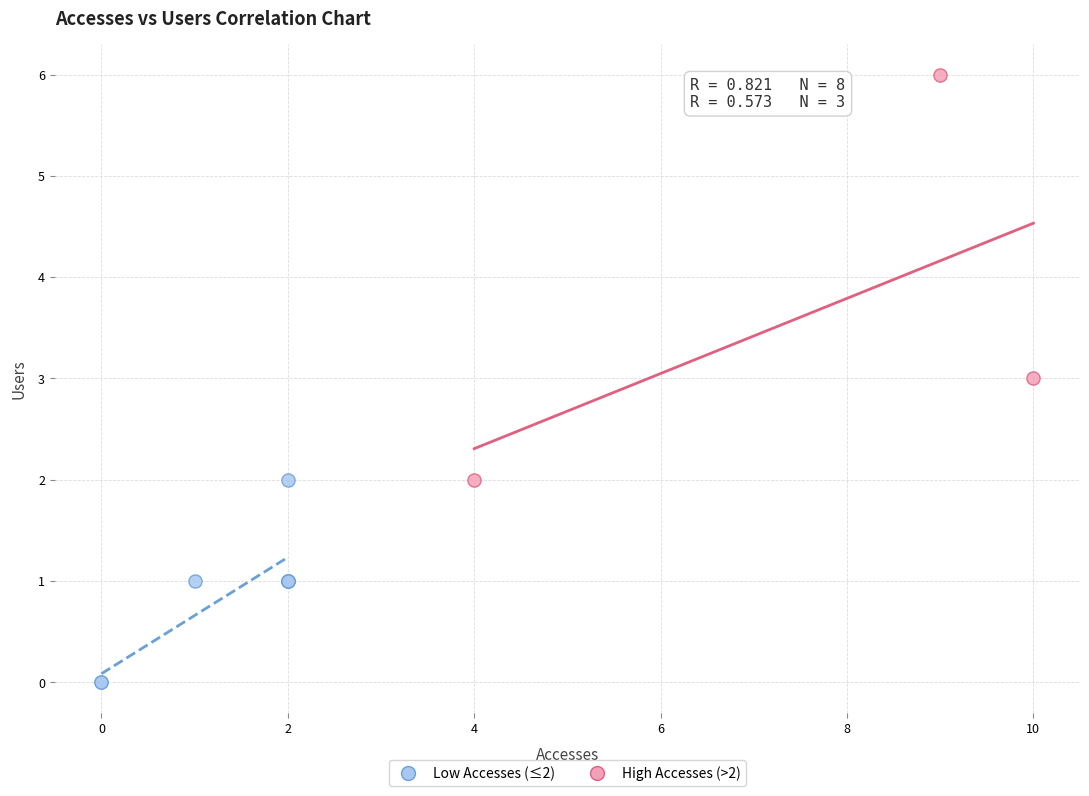

Which series contains the lowest Y value?

Low Accesses (≤2)